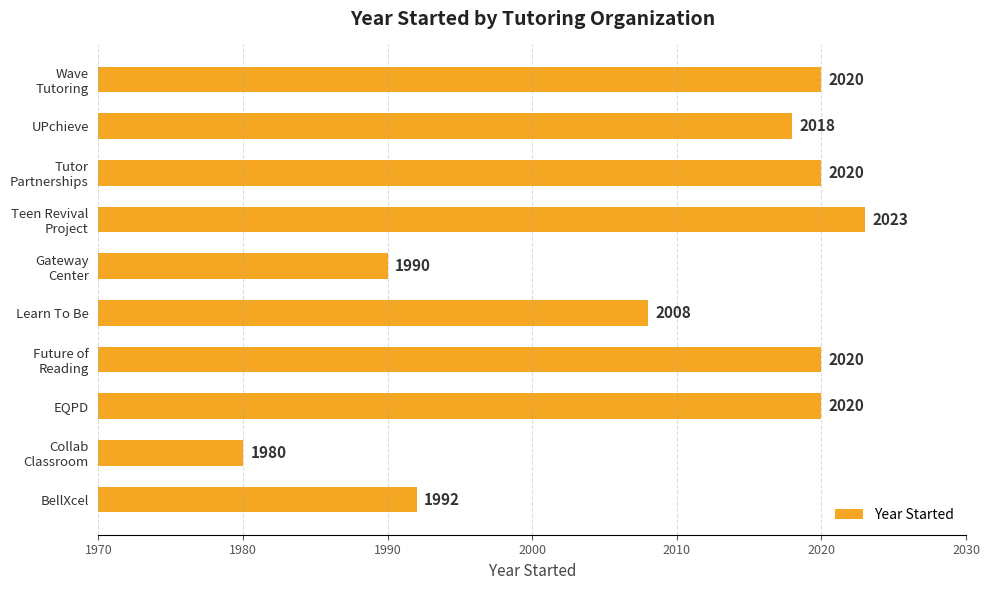

How many values are below 2020?

5